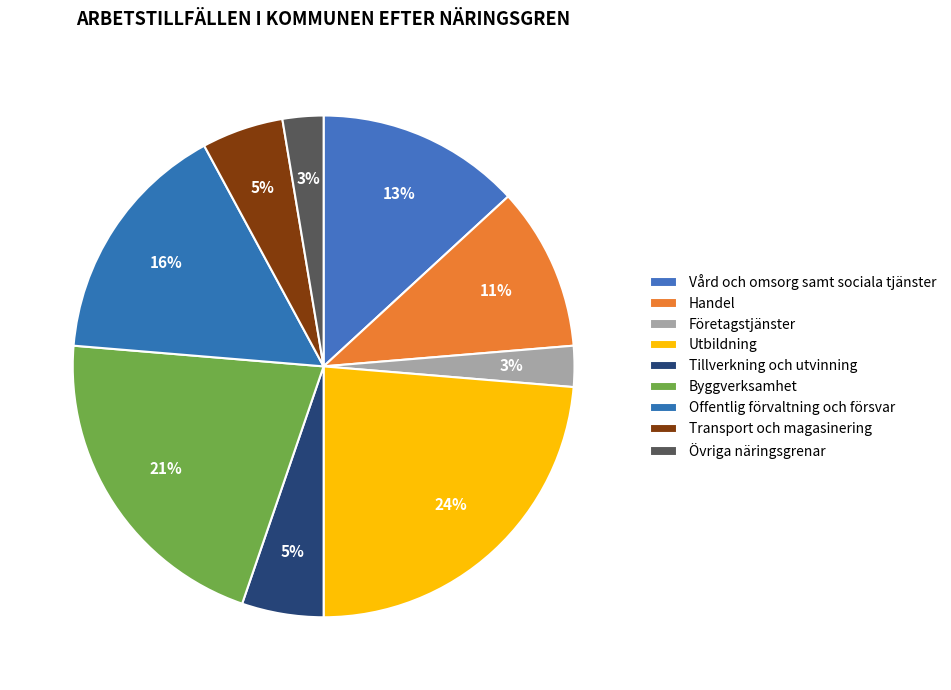

How many slices are in this pie chart?

9